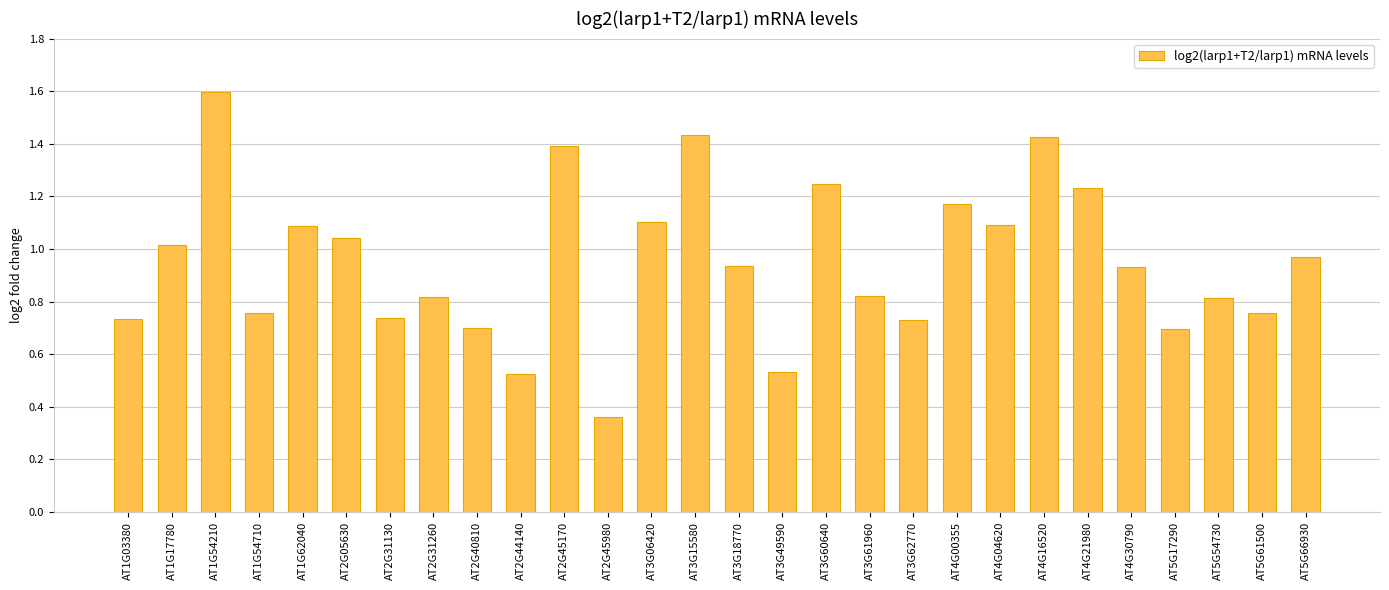

Which label corresponds to the largest value in the chart?

AT1G54210